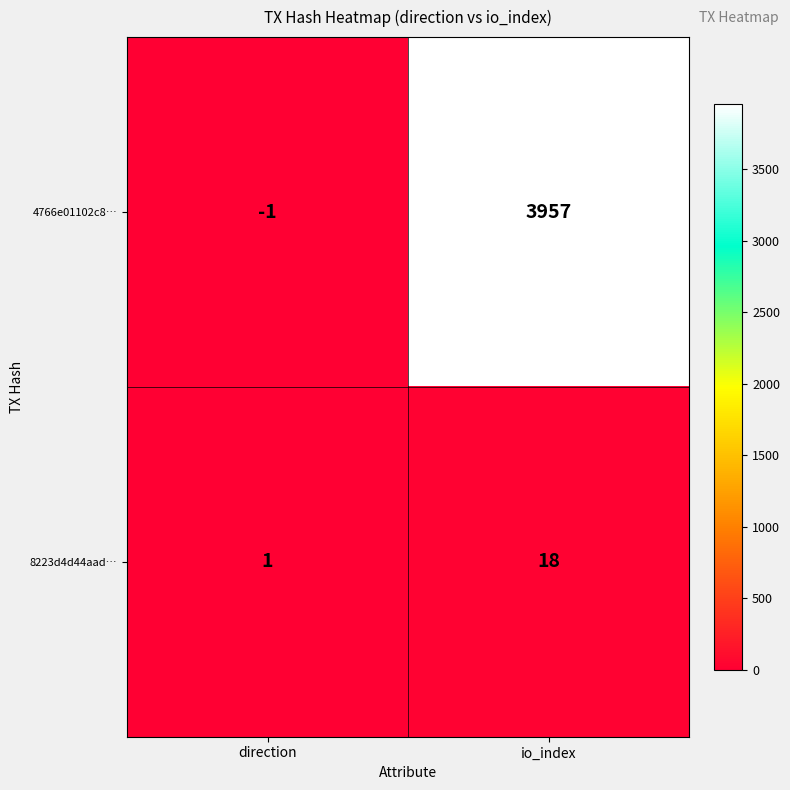

What is the greatest value displayed?

3957